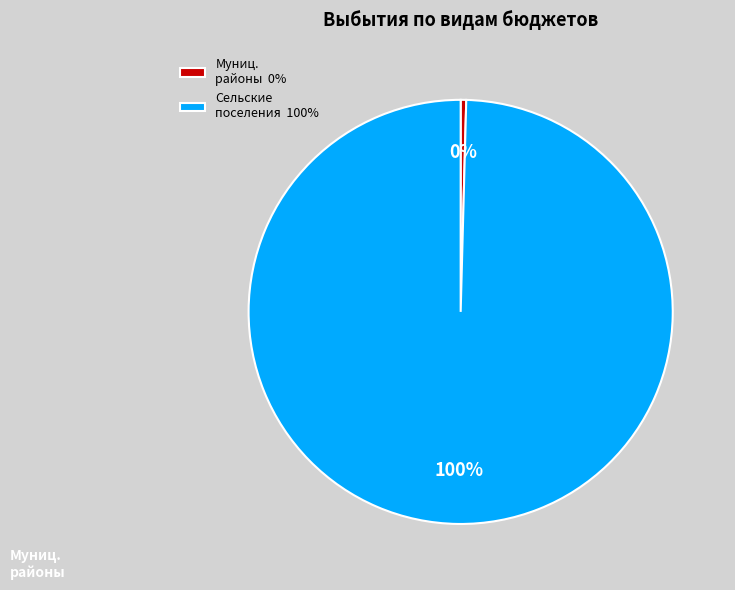

Is it true that Муниц. районы 0% is 0% of the pie?

True